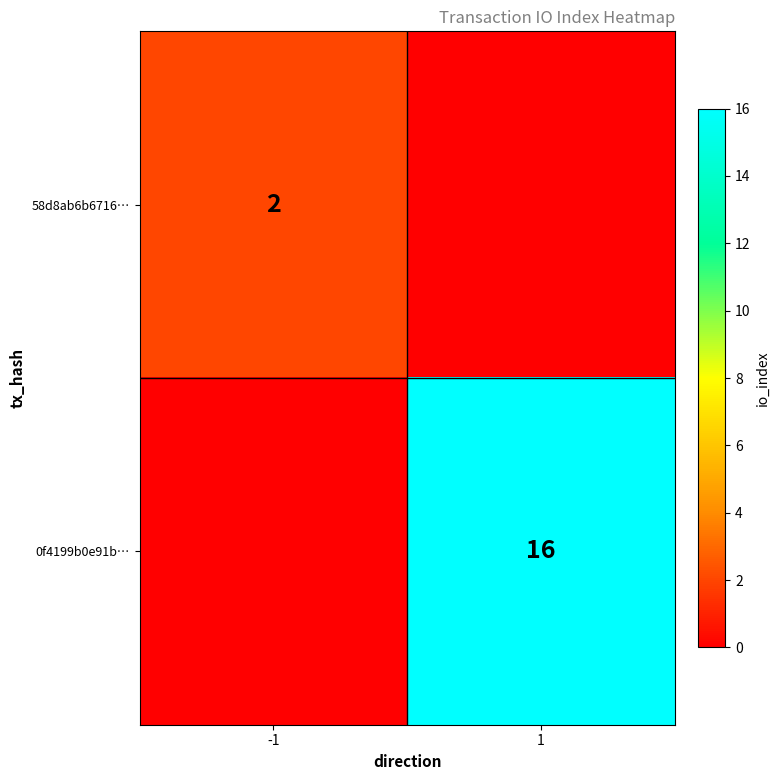

Between 1 and -1, which is larger?

-1